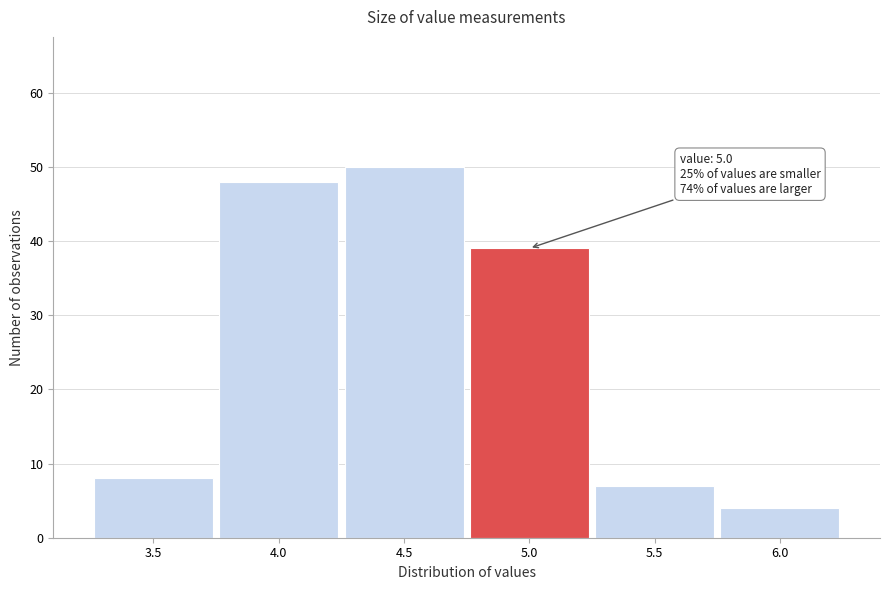

Reading right to left, list all the values displayed in this chart.

4	7	39	50	48	8